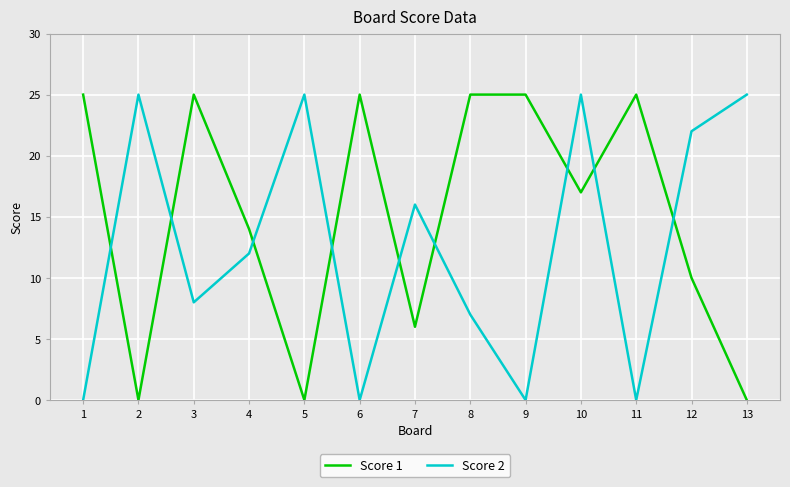

What is the greatest value displayed?

25